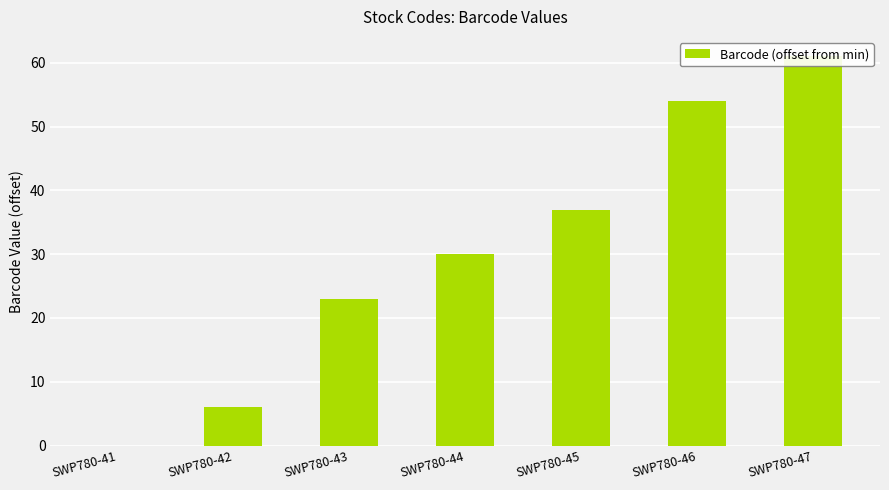

Reading right to left, what are all the values shown in this chart?

SWP780-47=61	SWP780-46=54	SWP780-45=37	SWP780-44=30	SWP780-43=23	SWP780-42=6	SWP780-41=0